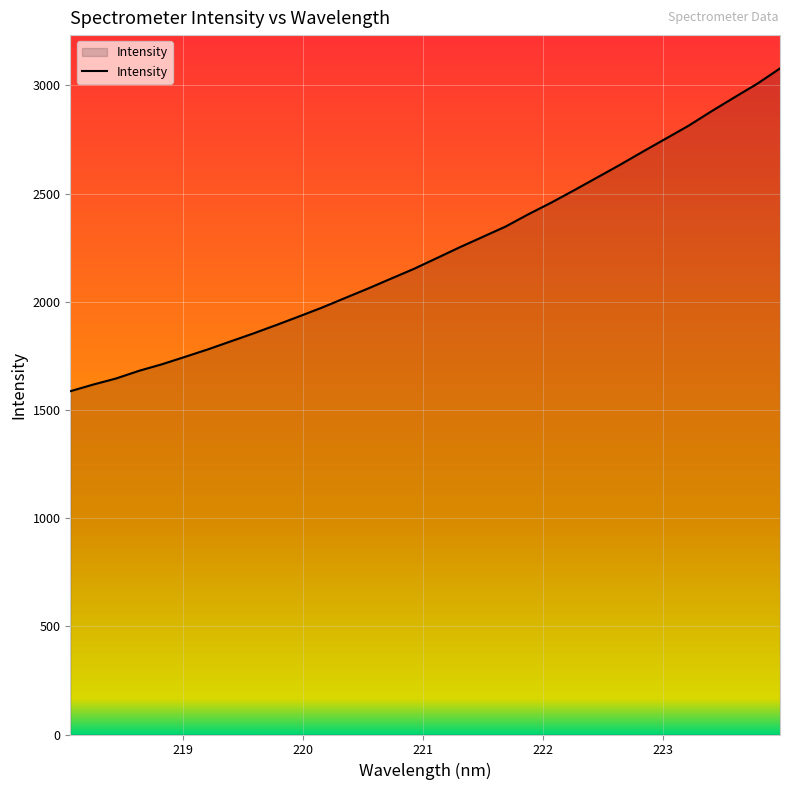

What is the maximum value shown in the chart?

3078.3